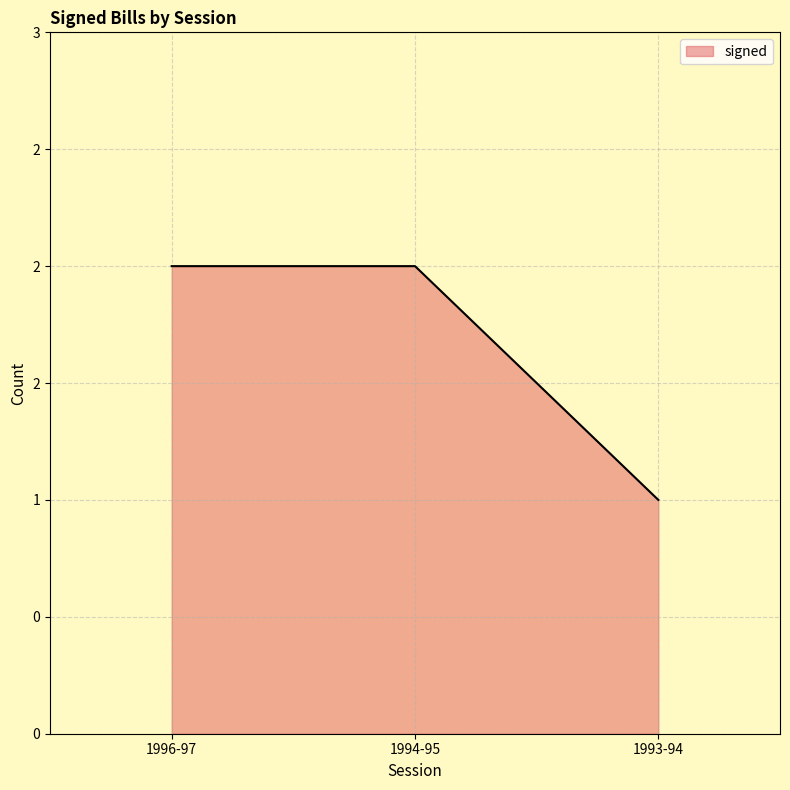

Does the chart display data point markers on the line(s)?

No